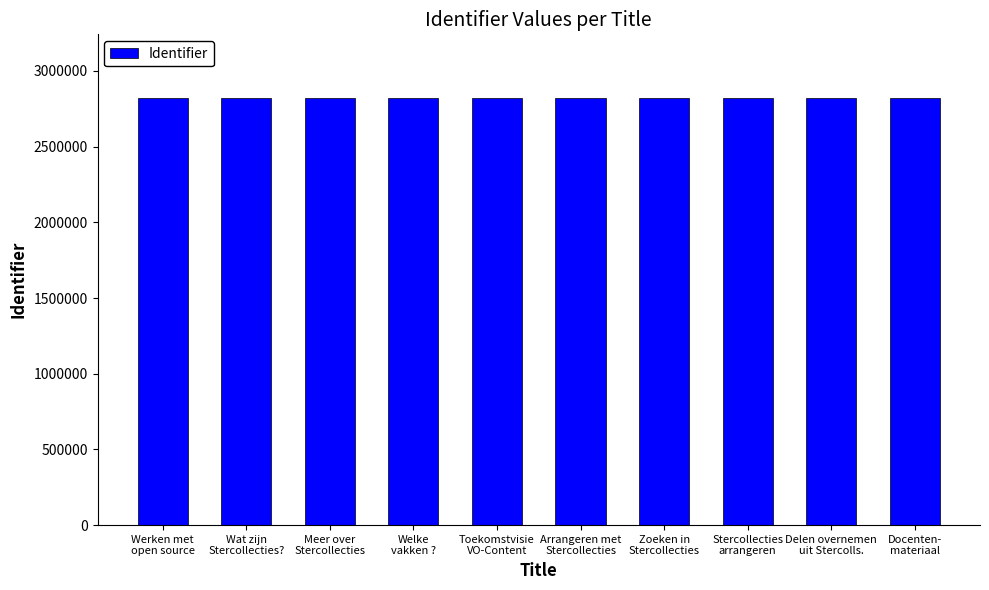

What is the minimum value shown in the chart?

2818875